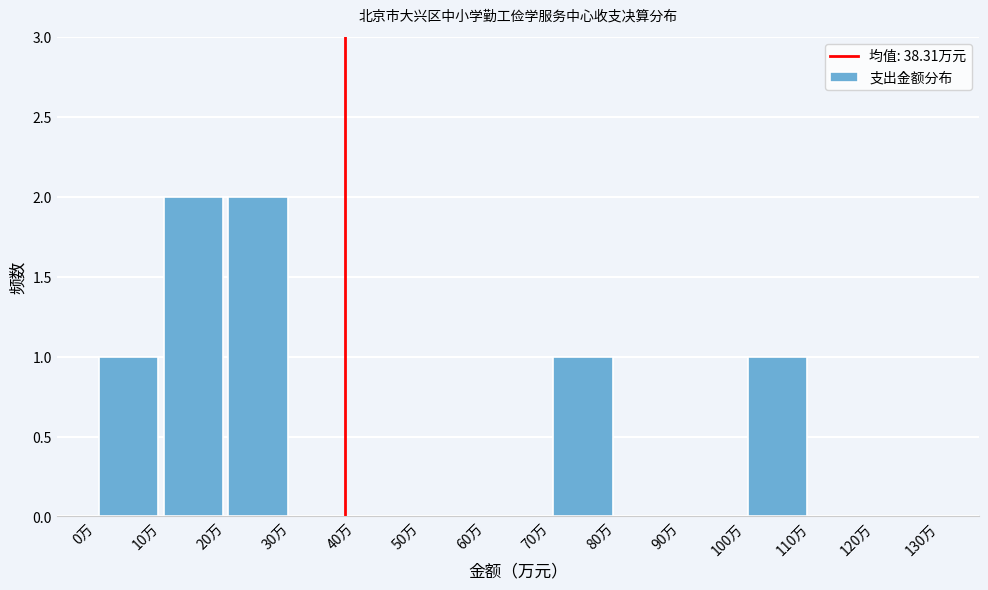

Reading left to right, transcribe this chart: for each bar, give the range it covers on the x-axis and its height. The values are not printed on the chart, so give them approximately, as read against the axis.

0 to 10: 1
10 to 20: 2
20 to 30: 2
30 to 40: 0
40 to 50: 0
50 to 60: 0
60 to 70: 0
70 to 80: 1
80 to 90: 0
90 to 100: 0
100 to 110: 1
110 to 120: 0
120 to 130: 0